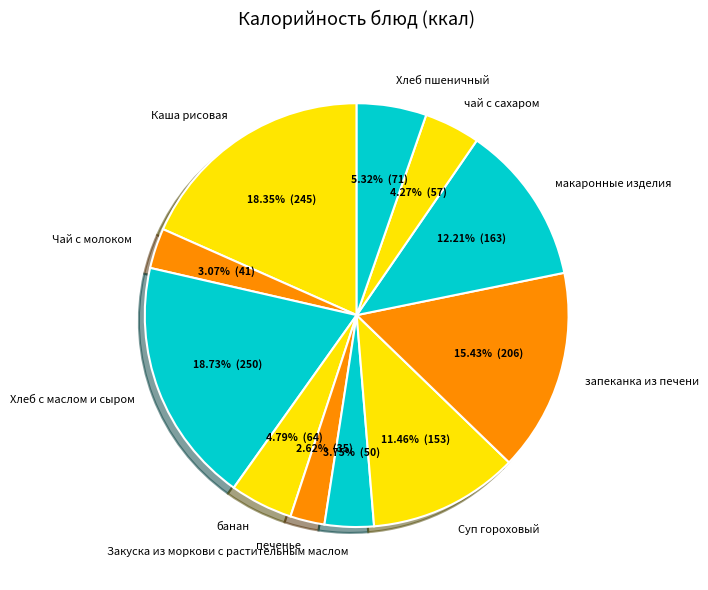

The чай с сахаром slice represents 4% of the pie. True or false?

True